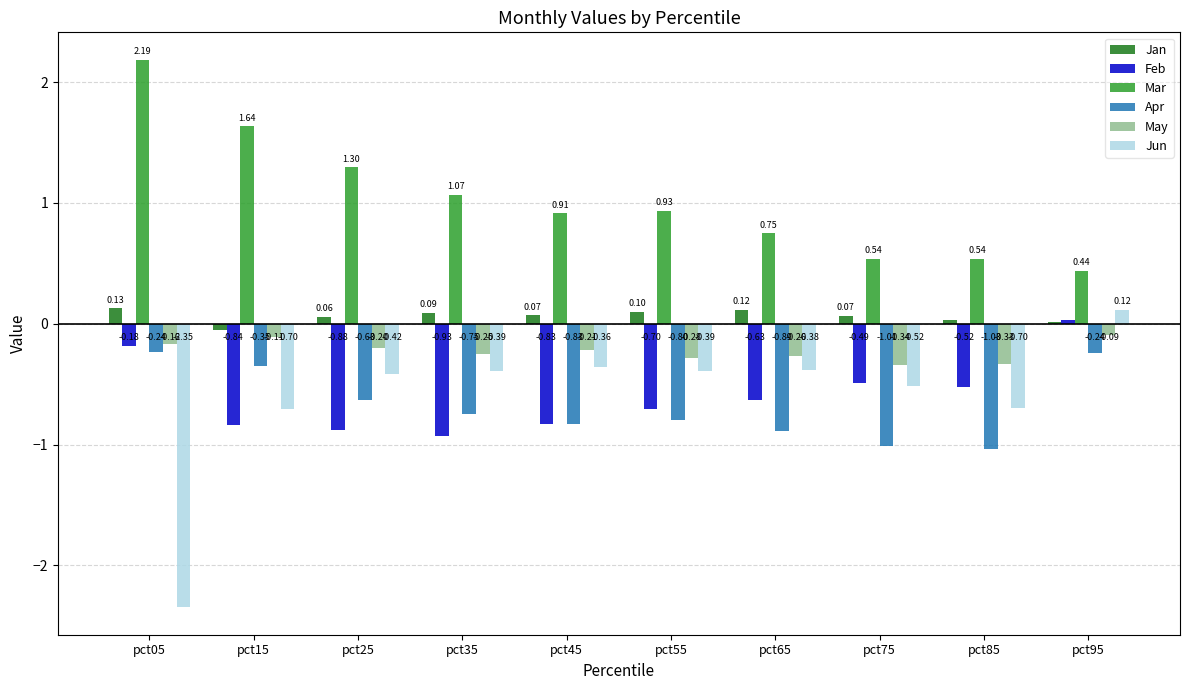

What is the sum of the Jun values at pct85 and pct55?

-1.1